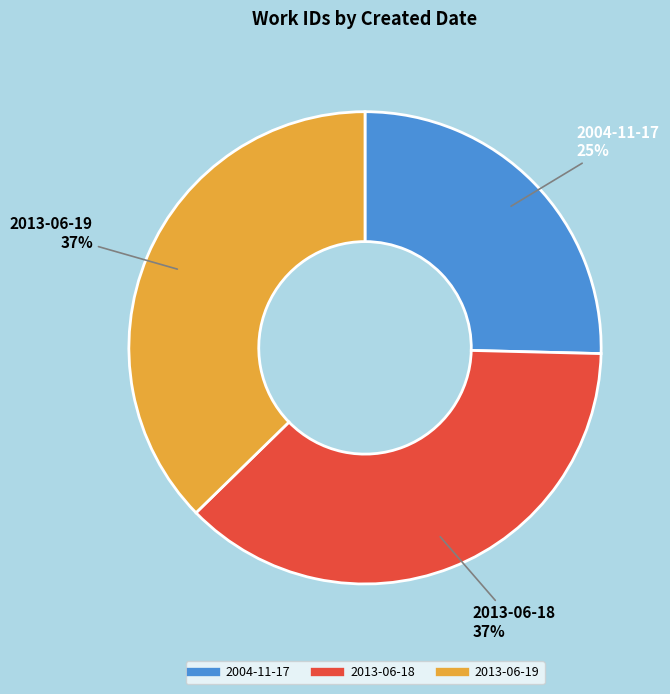

Which category has the smallest portion of the pie?

2004-11-17